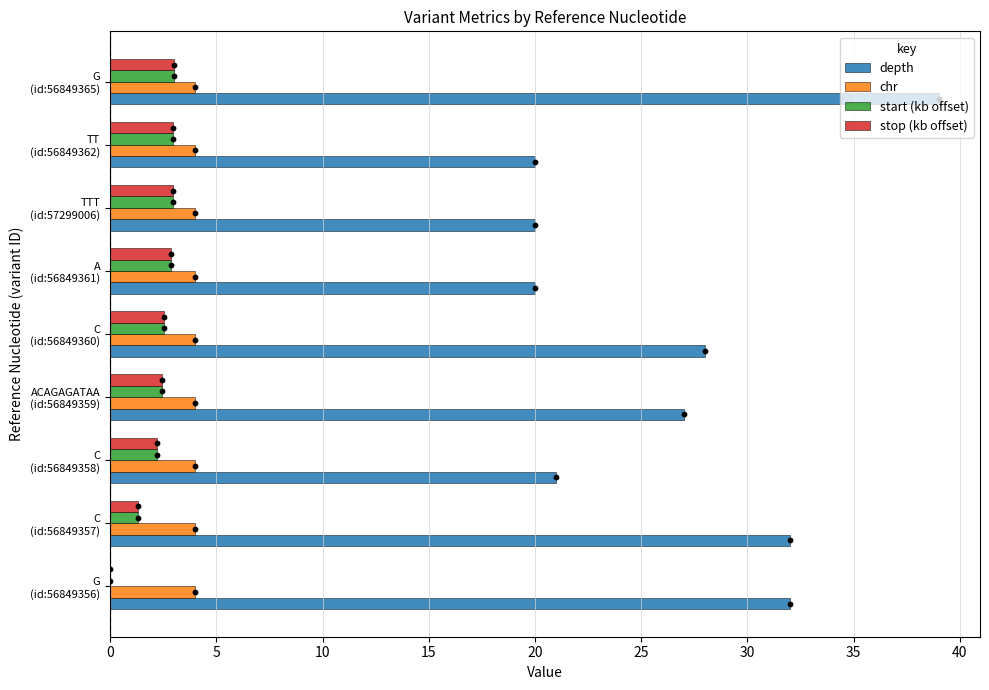

What is the highest value of the stop (kb offset) series?

3.0